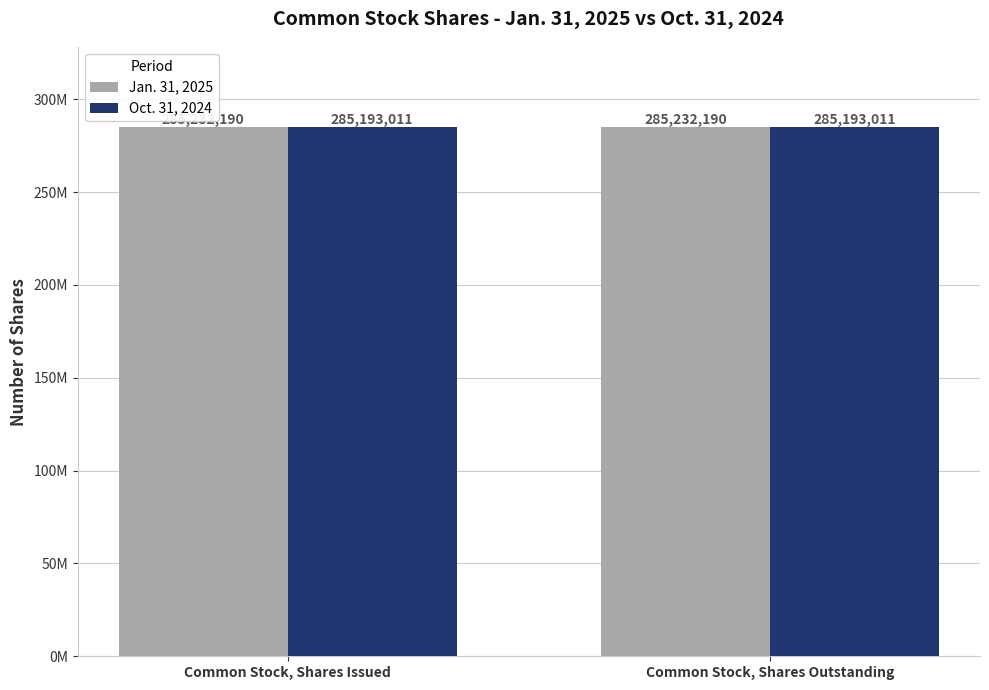

What are all the series names shown in the legend?

Jan. 31, 2025, Oct. 31, 2024